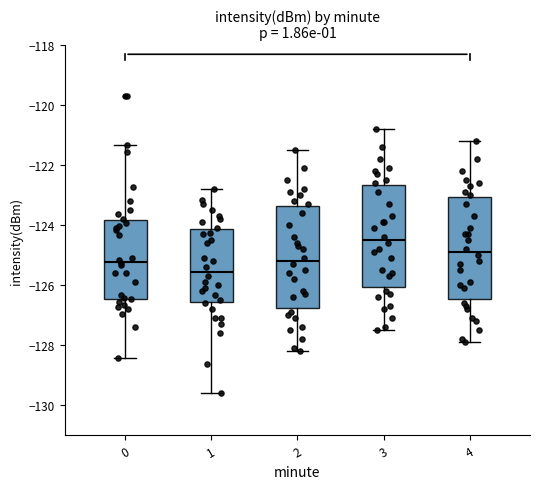

Reading left to right, transcribe this box plot: for each box, give where its median line is, the range the box spans, and where its two whiskers end, as read against the y-axis. The values are not printed on the chart, so give them approximately, as read against the axis.

0: median -125.2, box -126.4 to -123.8, whiskers -128.4 to -121.4
1: median -125.6, box -126.6 to -124.2, whiskers -129.6 to -122.8
2: median -125.2, box -126.8 to -123.4, whiskers -128.2 to -121.4
3: median -124.4, box -126.0 to -122.6, whiskers -127.4 to -120.8
4: median -124.8, box -126.4 to -123.0, whiskers -127.8 to -121.2